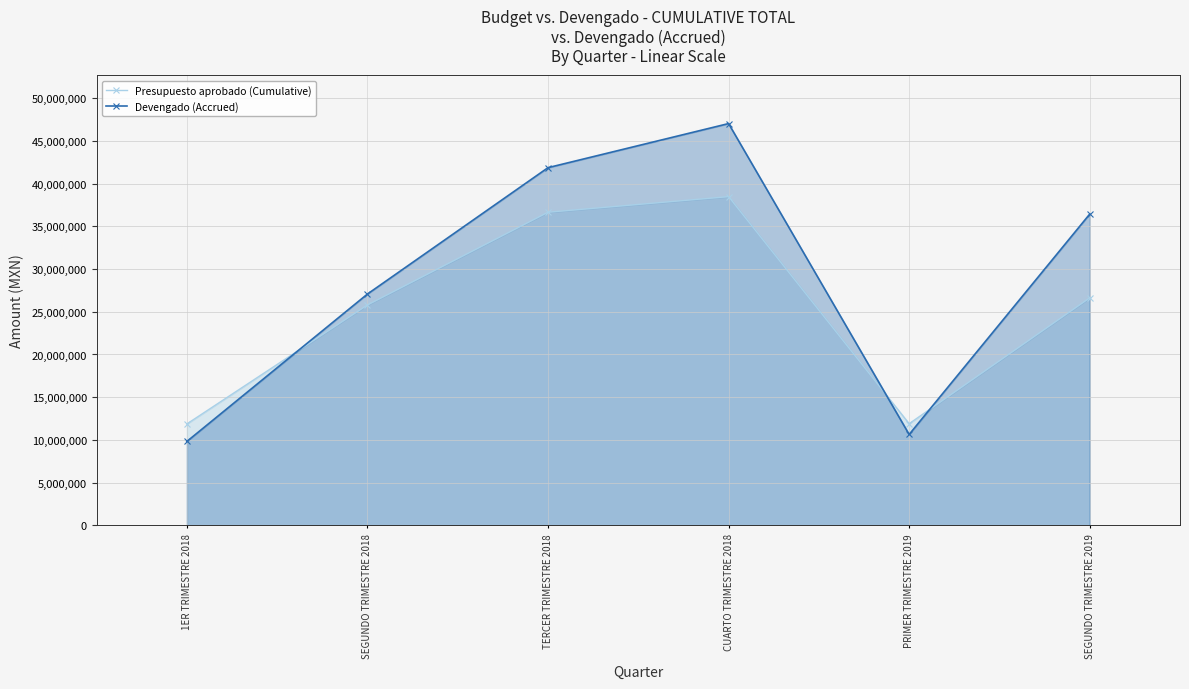

Where does the Presupuesto aprobado (Cumulative) series first go above 26628091?

TERCER TRIMESTRE 2018